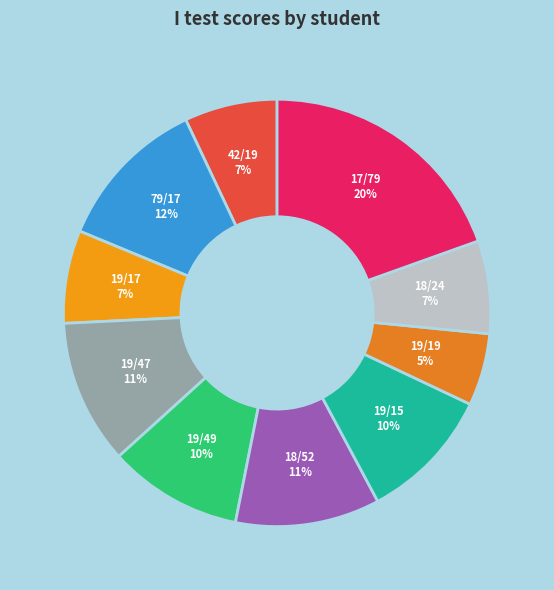

How many segments does this pie chart have?

10